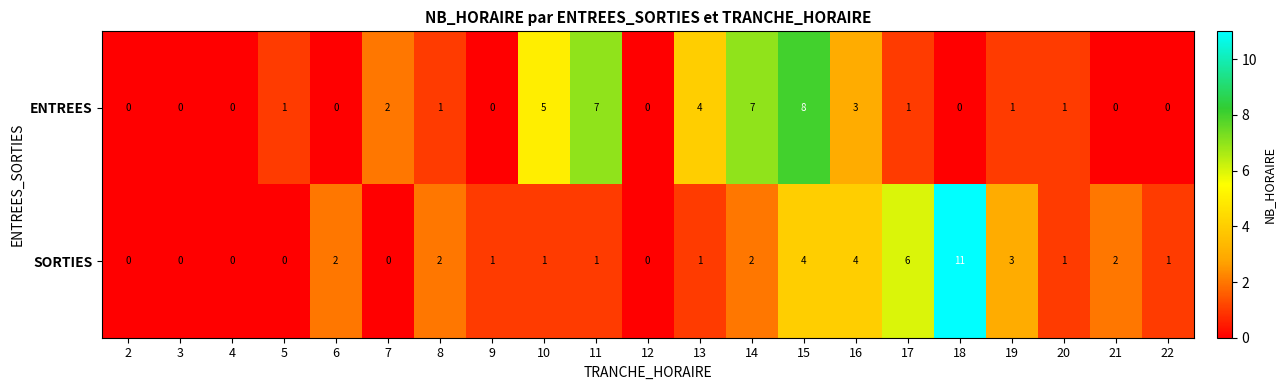

List the series in order of their overall mean, lowest first.

ENTREES, SORTIES